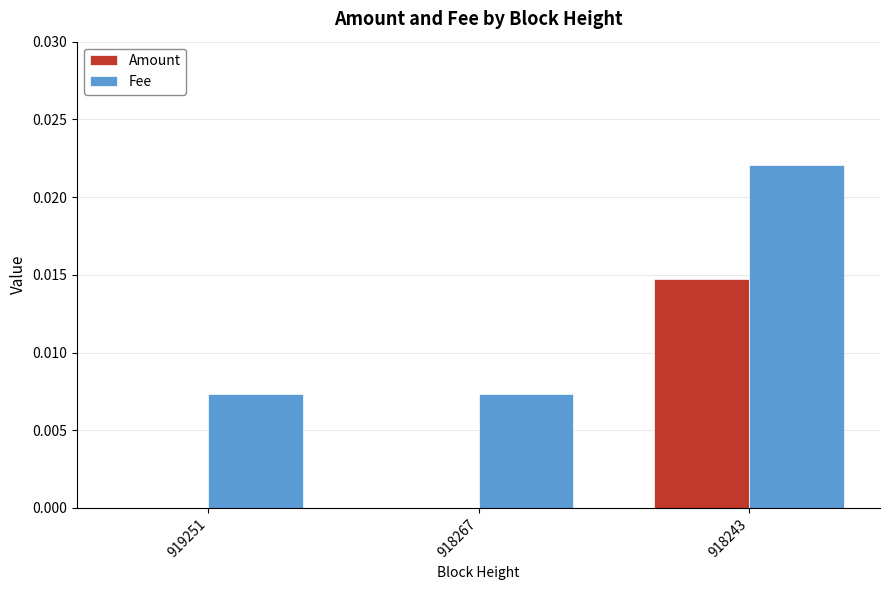

Which series has the largest total across all categories?

Fee